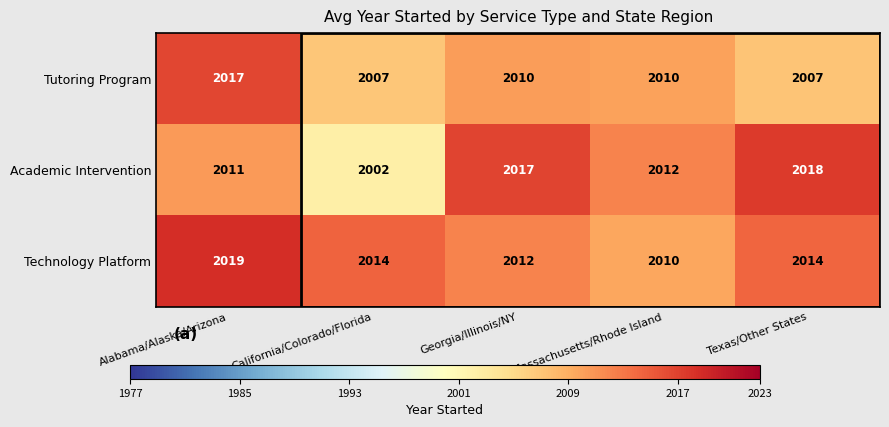

What is the lowest value of the Academic Intervention series?

2002